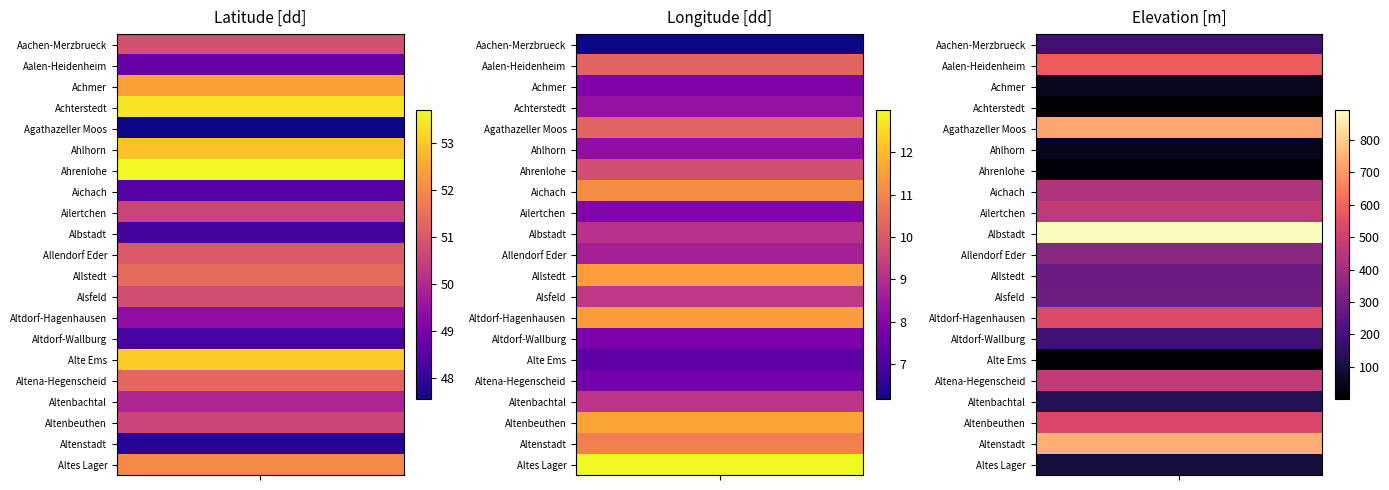

Reading left to right, extract all data points from this chart.

North: 50.8	48.8	52.4	53.4	47.6	52.9	53.7	48.5	50.6	48.2	51.0	51.4	50.8	49.4	48.3	53.0	51.3	49.9	50.6	47.8	52.0
East: 6.2	10.3	7.9	8.3	10.3	8.2	9.7	11.1	7.9	9.1	8.7	11.4	9.2	11.4	7.8	7.3	7.7	9.2	11.6	10.9	13.0
Elevation: 190.0	584.0	54.0	1.0	725.0	45.9	10.0	435.0	470.0	891.0	355.0	284.0	291.0	534.0	191.0	2.0	471.0	131.0	522.7	739.1	97.5